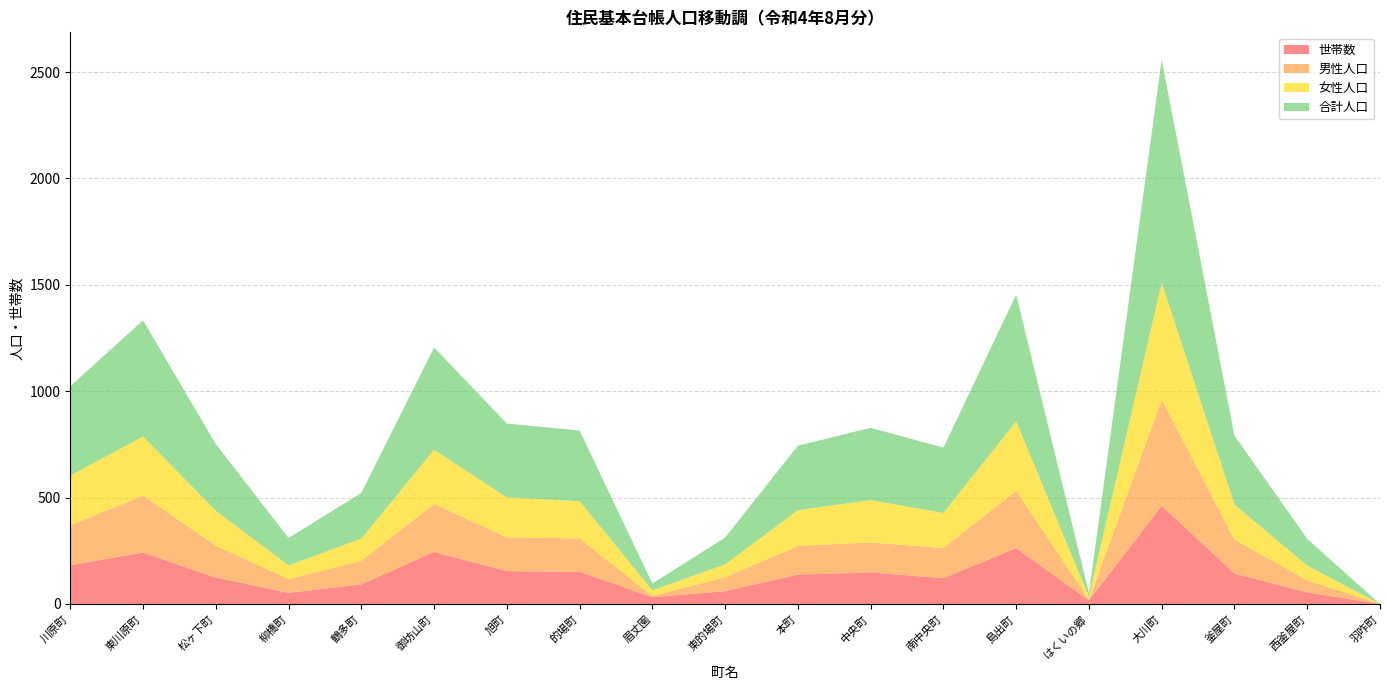

Reading left to right, extract all data points from this chart.

男性人口: 川原町=187	東川原町=268	松ヶ下町=150	柳橋町=65	鶴多町=111	御坊山町=226	旭町=159	的場町=157	眉丈園=5	東的場町=66	本町=135	中央町=141	南中央町=142	島出町=270	はくいの郷=2	大川町=499	釜屋町=159	西釜屋町=57	羽咋町=0
女性人口: 川原町=234	東川原町=278	松ヶ下町=164	柳橋町=64	鶴多町=104	御坊山町=255	旭町=188	的場町=175	眉丈園=27	東的場町=60	本町=168	中央町=199	南中央町=165	島出町=326	はくいの郷=15	大川町=550	釜屋町=165	西釜屋町=69	羽咋町=0
合計人口: 川原町=421	東川原町=546	松ヶ下町=314	柳橋町=129	鶴多町=215	御坊山町=481	旭町=347	的場町=332	眉丈園=32	東的場町=126	本町=303	中央町=340	南中央町=307	島出町=596	はくいの郷=17	大川町=1049	釜屋町=324	西釜屋町=126	羽咋町=0
世帯数: 川原町=182	東川原町=241	松ヶ下町=124	柳橋町=52	鶴多町=92	御坊山町=244	旭町=154	的場町=151	眉丈園=32	東的場町=60	本町=138	中央町=148	南中央町=121	島出町=262	はくいの郷=17	大川町=461	釜屋町=143	西釜屋町=54	羽咋町=0